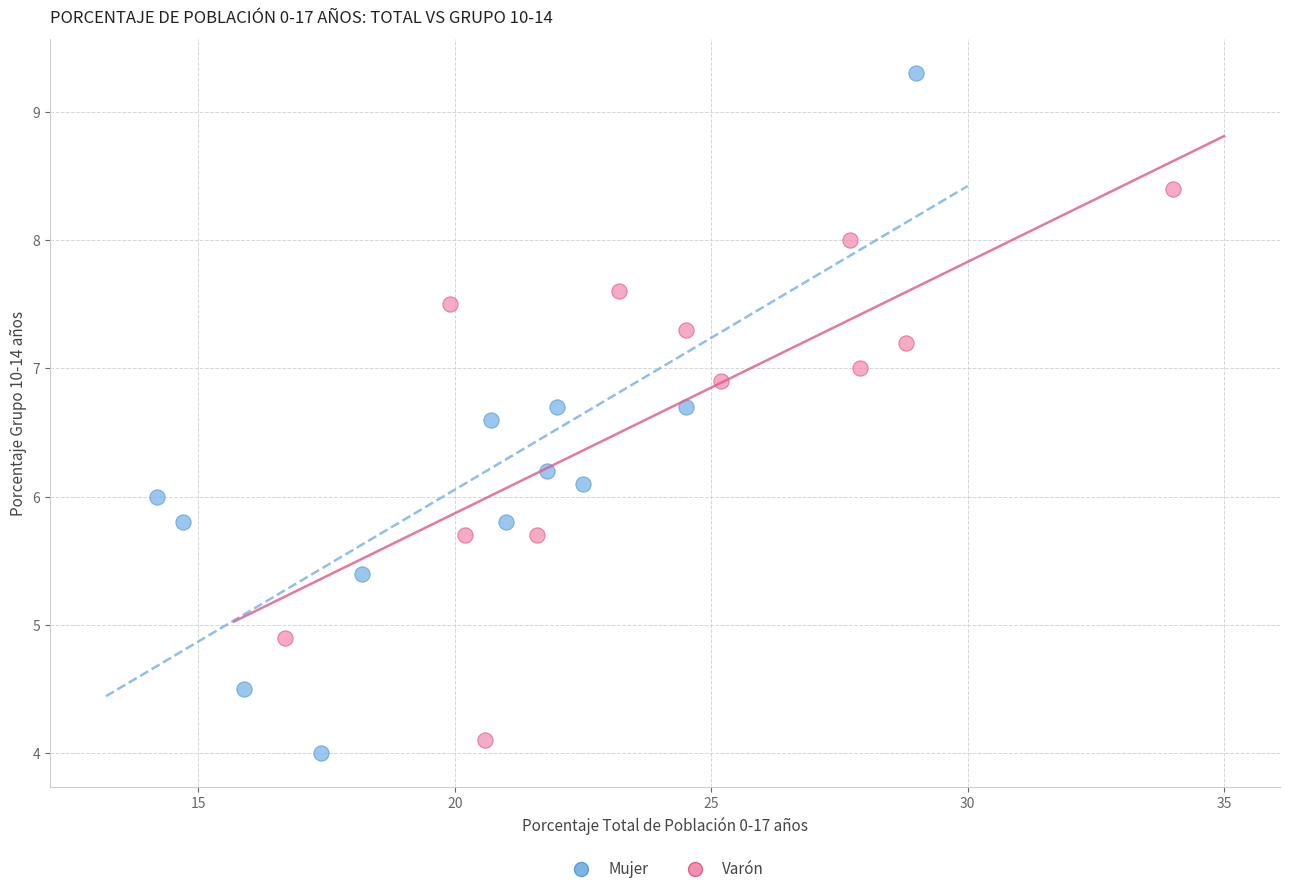

Which series reaches the maximum Y coordinate?

Mujer